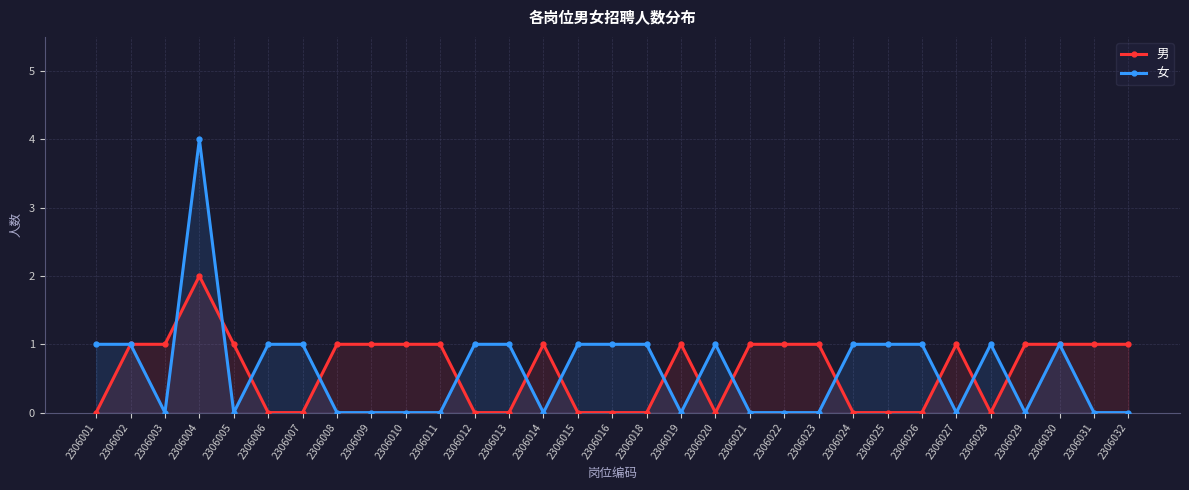

Which category has the lowest value across all series?

2306001